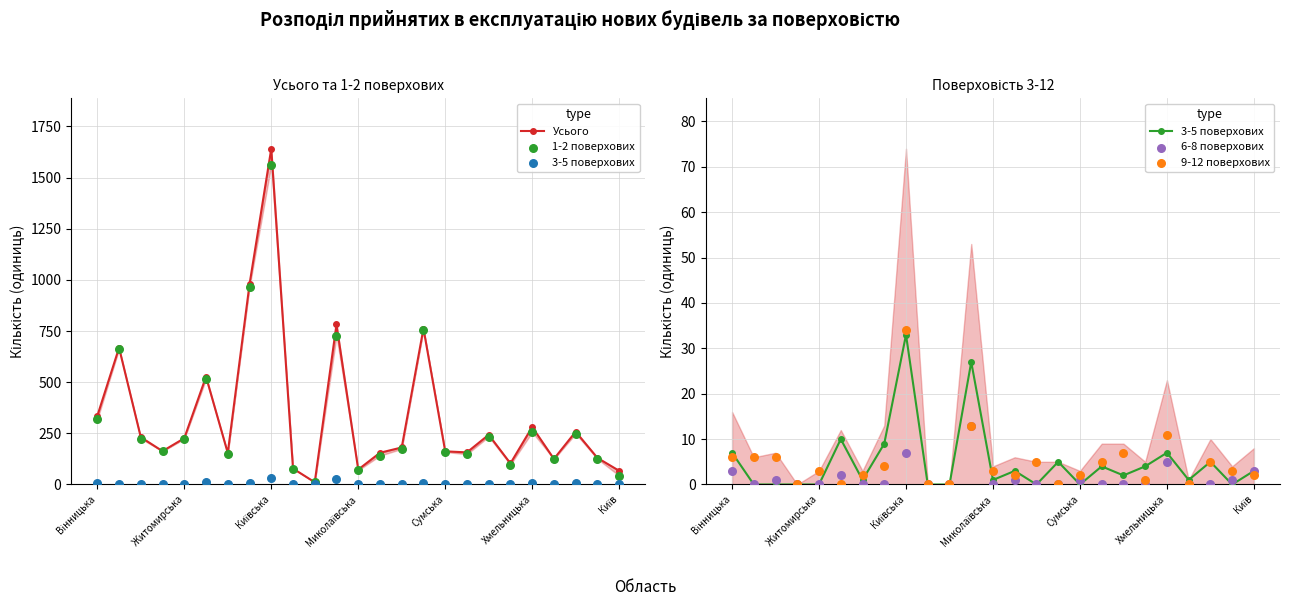

Is the value of Усього at Вінницька greater than the value of 1-2 поверхових at 22?

Yes